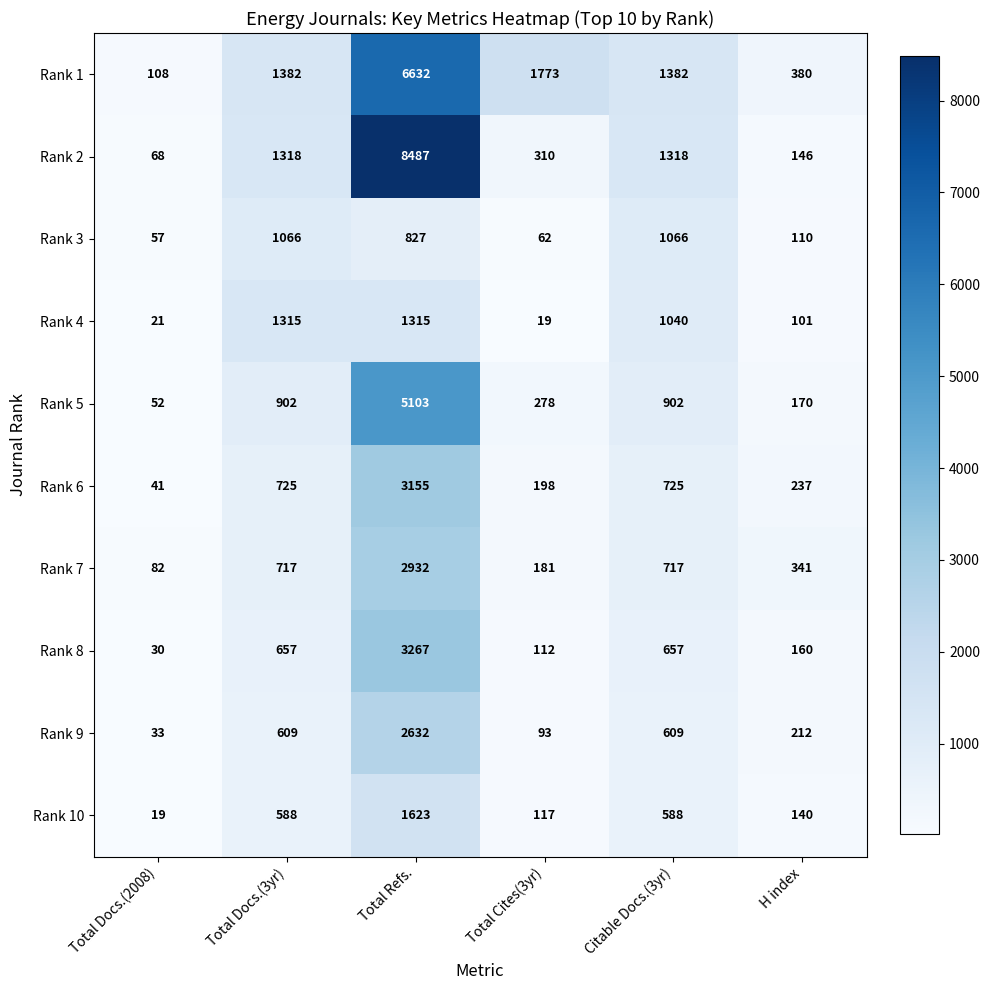

How many categories are shown in the chart?

6